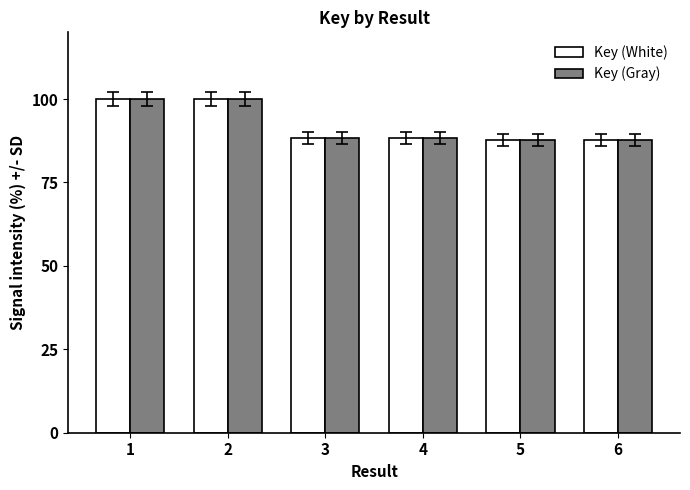

What is the highest value of the Key (Gray) series?

100.0